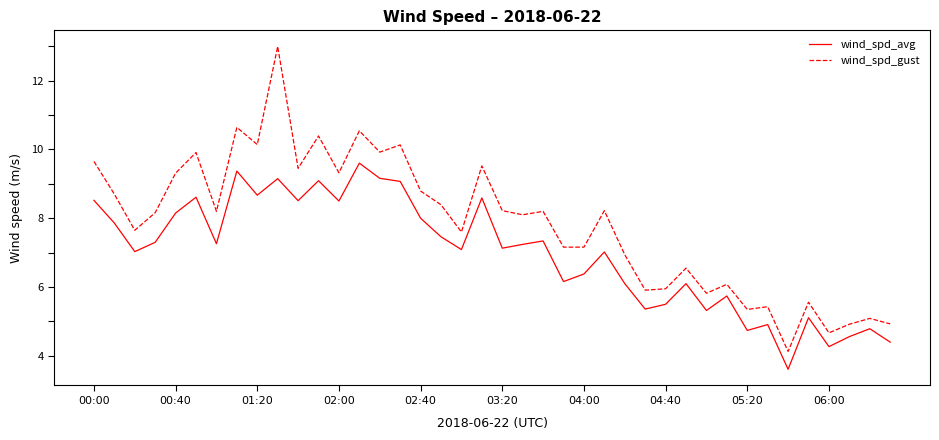

True or false: wind_spd_gust and wind_spd_avg cross at least once.

False